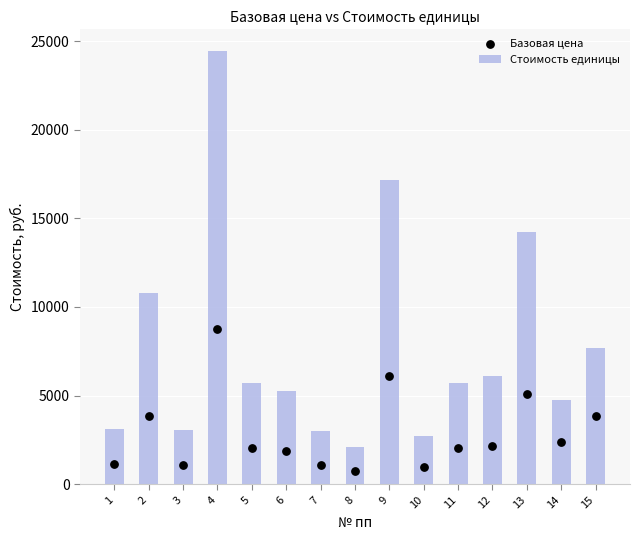

Which series has the largest total across all categories?

Стоимость единицы